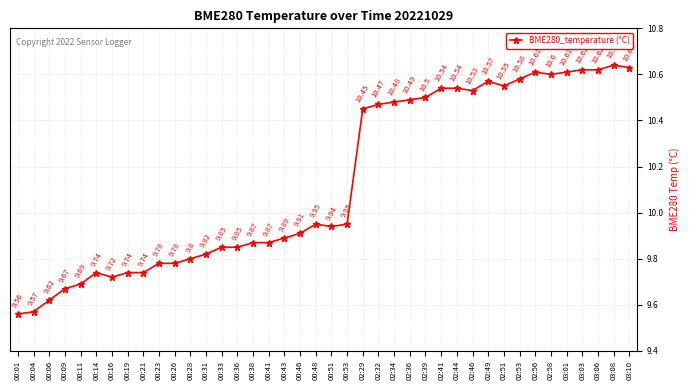

Between 02:53 and 02:51, which is larger?

02:53